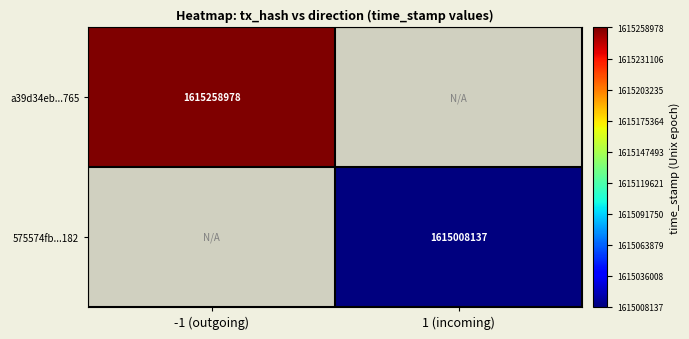

Is it true that a39d34eb...765 equals 620186223 at -1 (outgoing)?

False